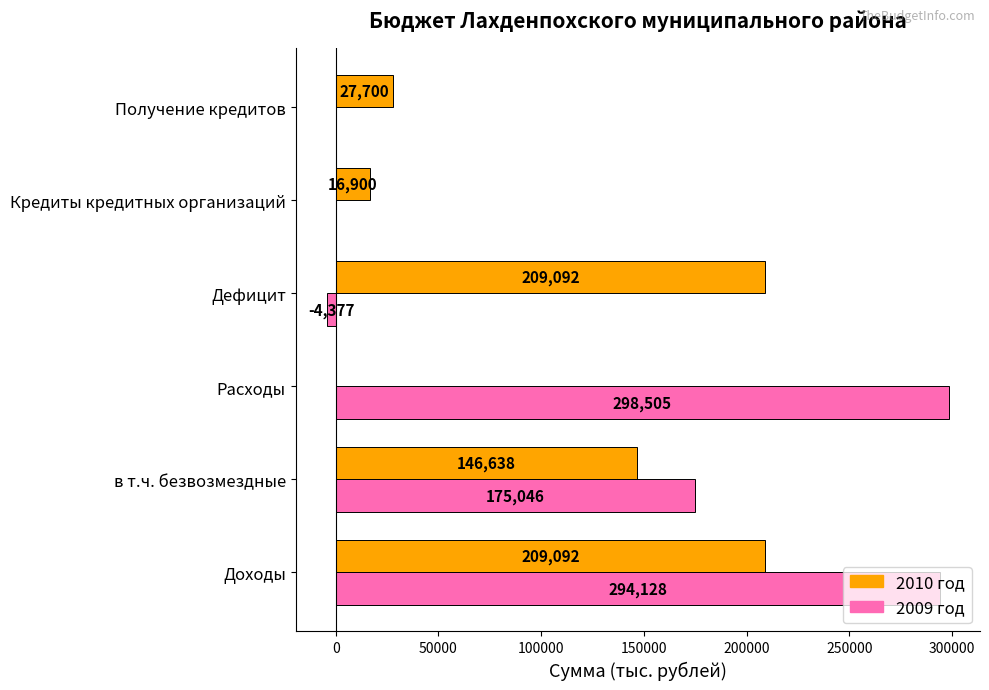

At which category is the sum across all series the highest?

Доходы